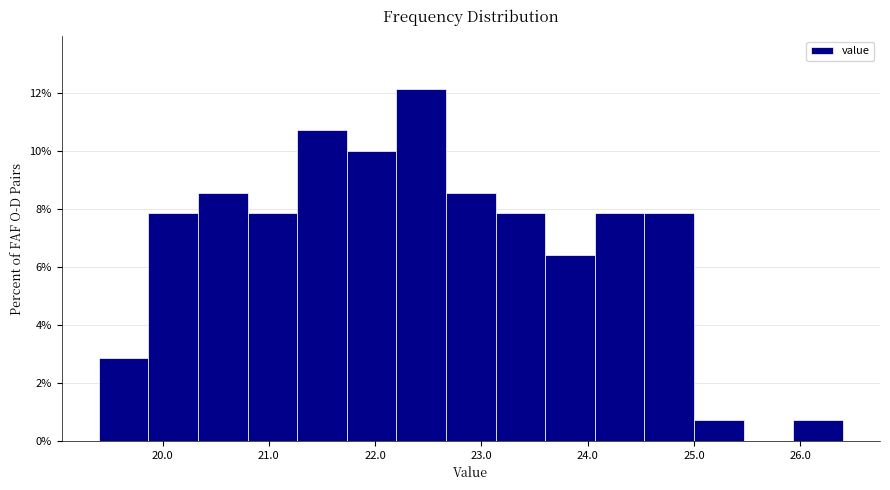

How tall is the bar that spans 19.9 to 20.3 on the x-axis? Neither the bar edges nor the heights are printed on the chart, so give them approximately, as read against the axes.

7.8